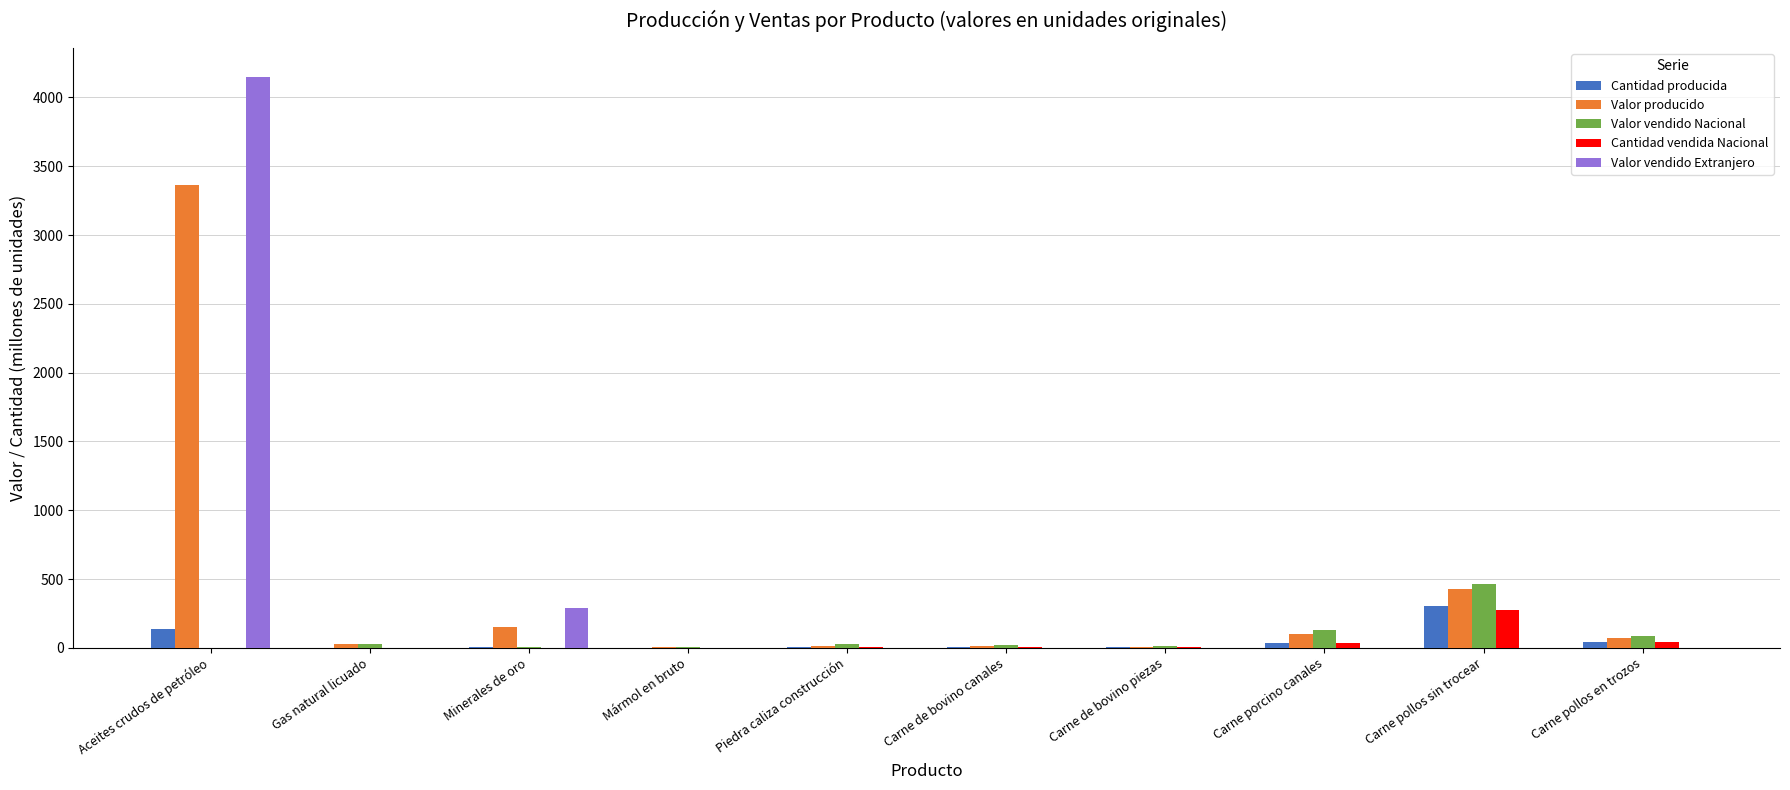

What value does the Valor vendido Nacional series have at Carne pollos en trozos?

85.3